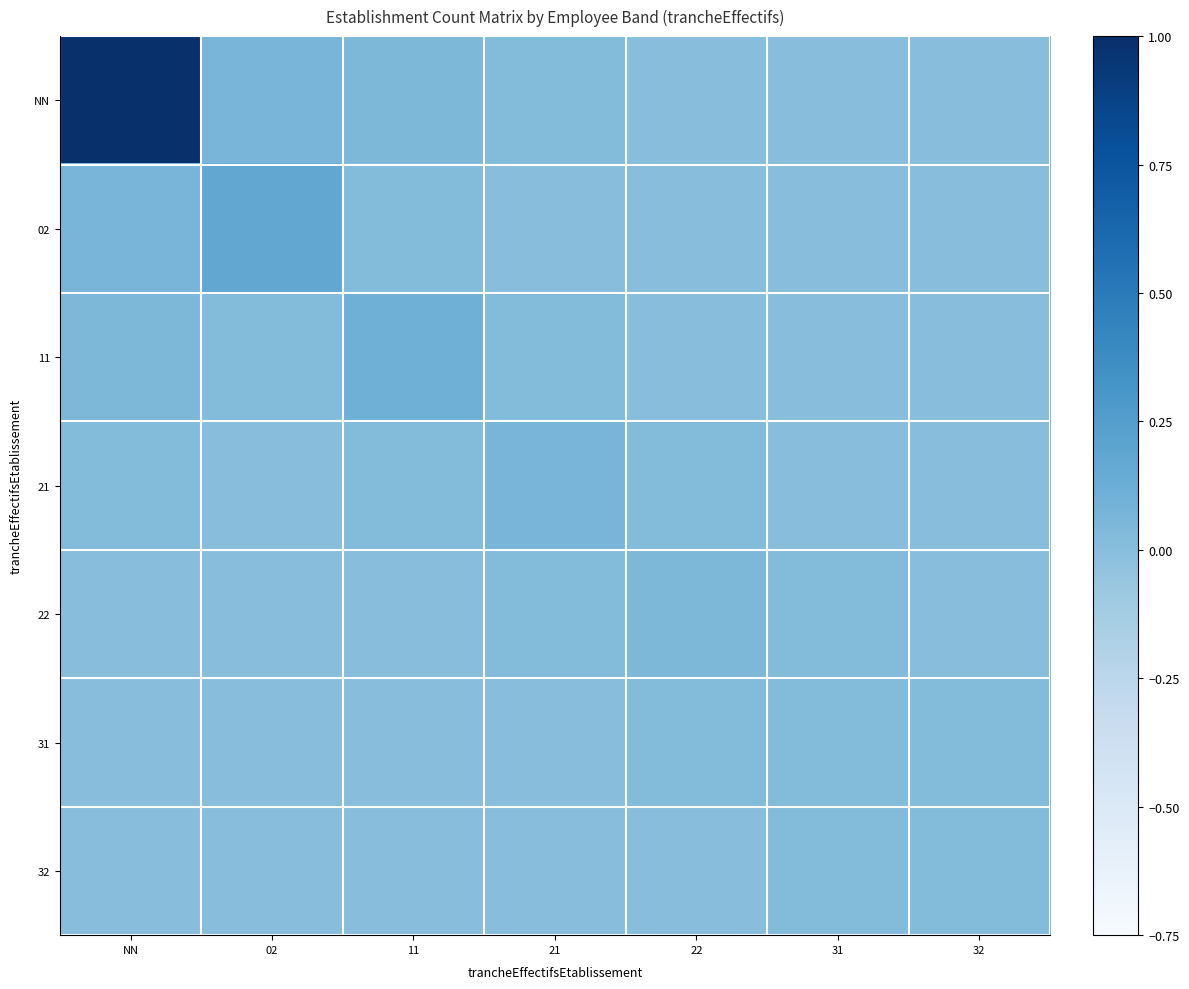

At which category is the sum across all series the highest?

NN